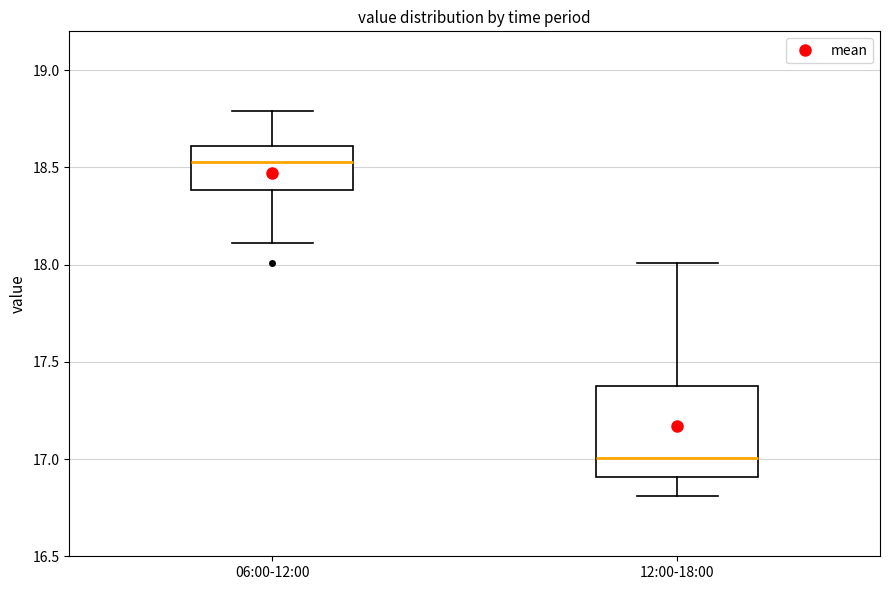

Which box has the lowest median line?

12:00-18:00